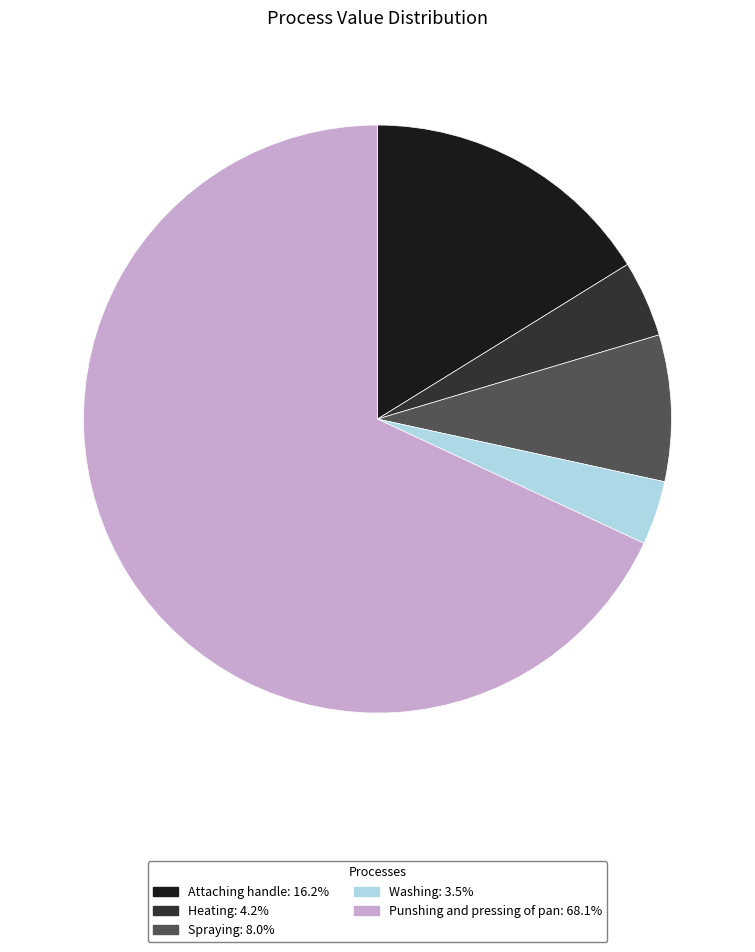

Between Spraying and Punshing and pressing of pan, which is larger?

Punshing and pressing of pan